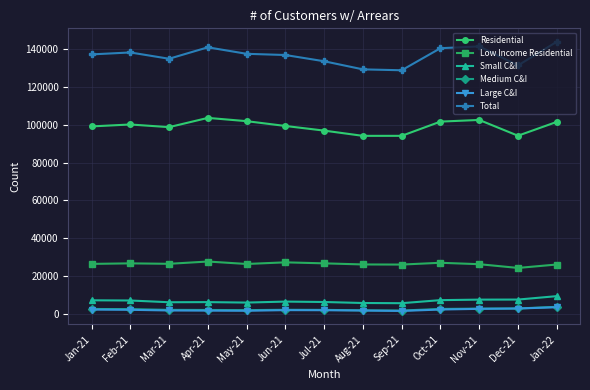

True or false: Large C&I and Total intersect in this chart.

False